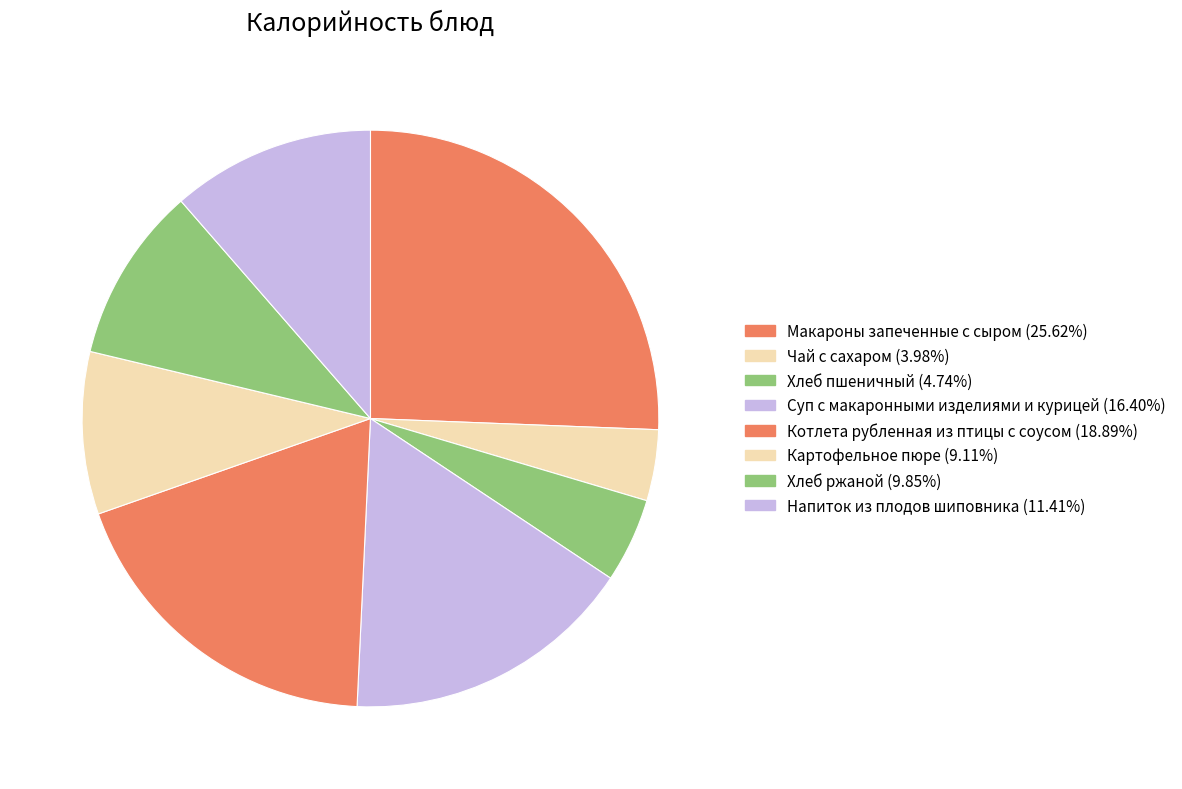

Which category has the biggest portion of the pie?

Макароны запеченные с сыром